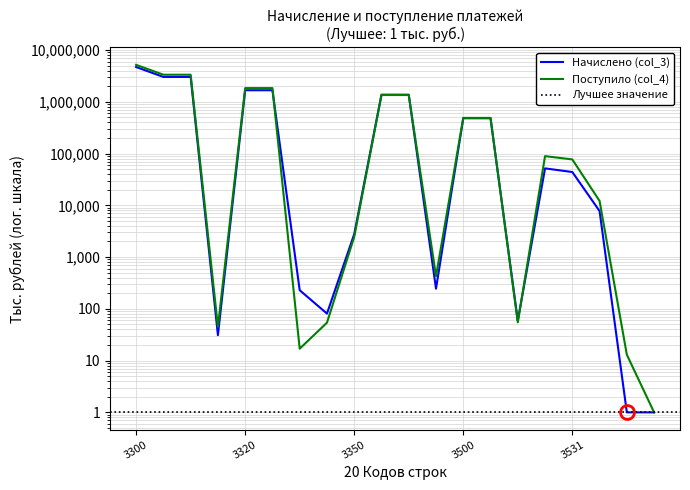

How many intersections are there between Начислено (col_3) and Поступило (col_4)?

4